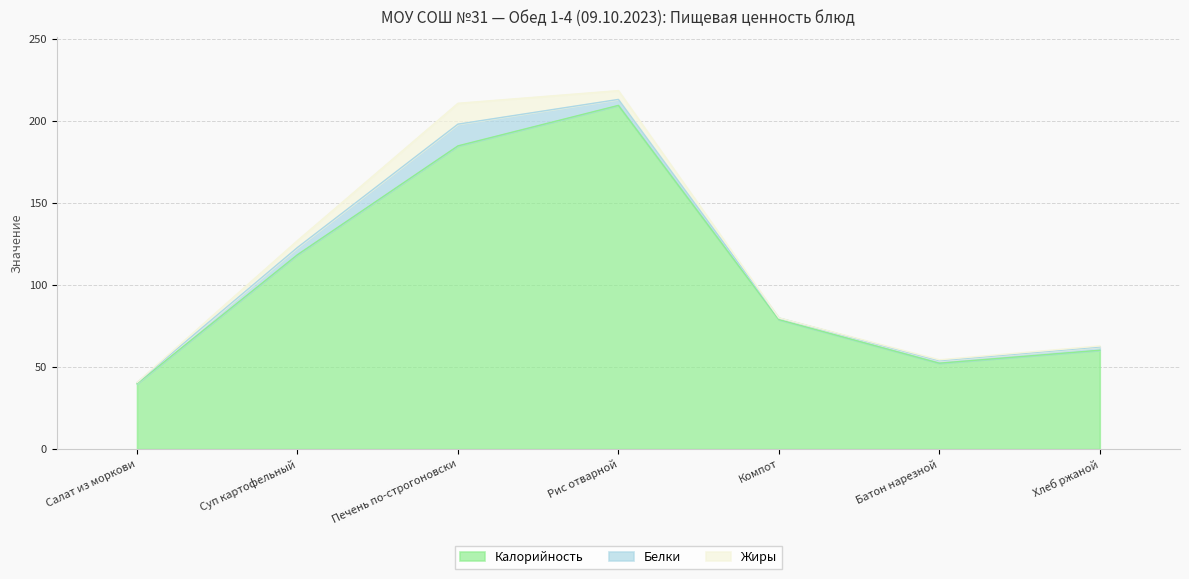

What is the label of the 4th point from the right?

Рис отварной